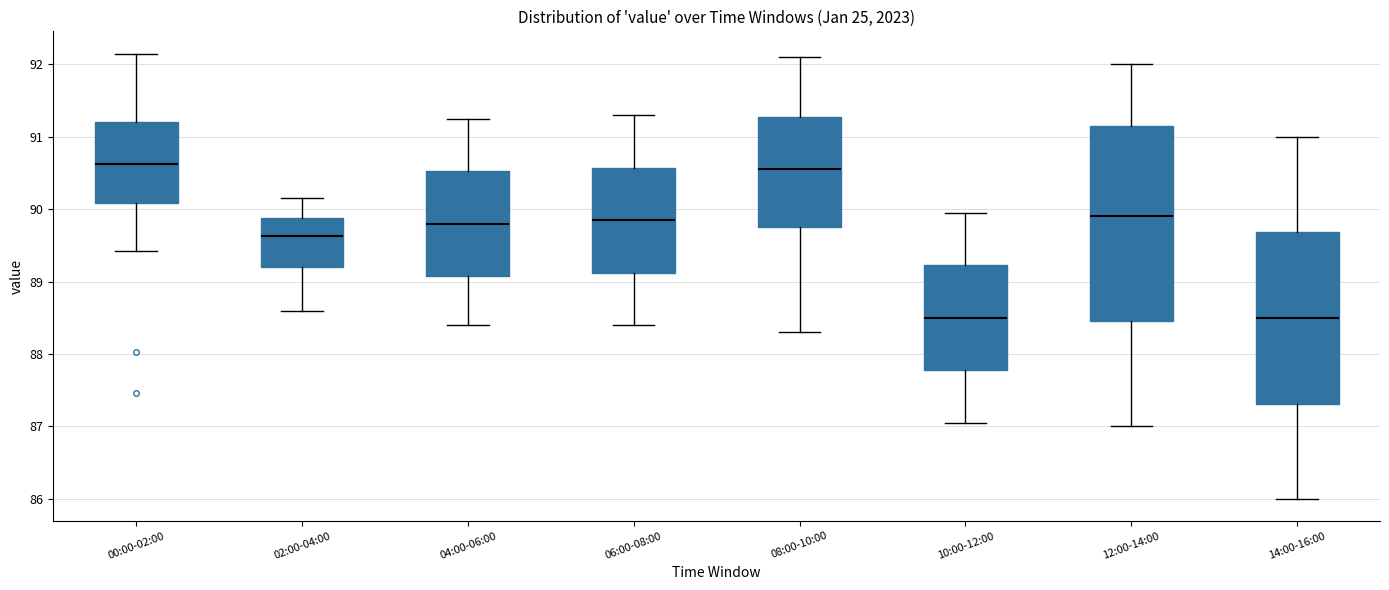

Which box is the tallest, from its lower edge to its upper edge?

12:00-14:00